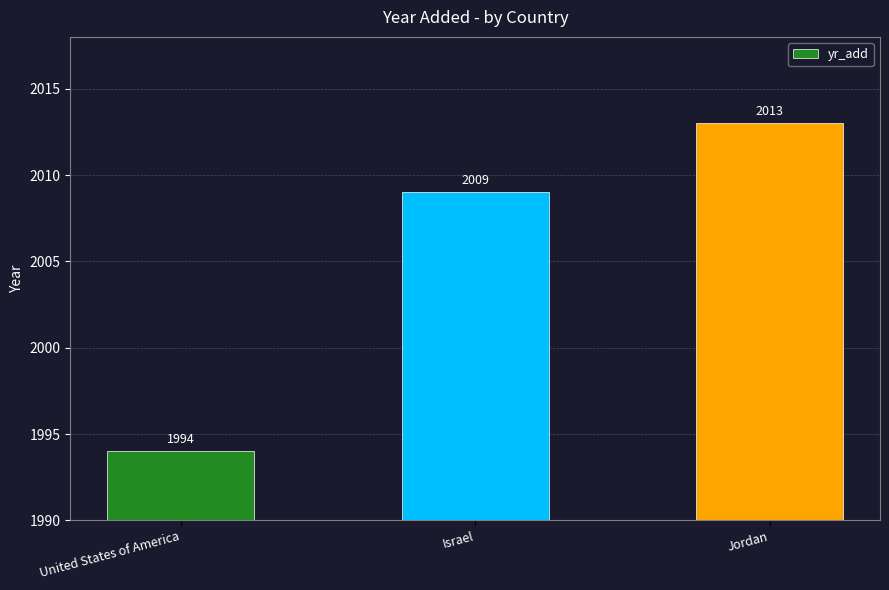

List the labels in order of value, smallest first.

United States of America, Israel, Jordan